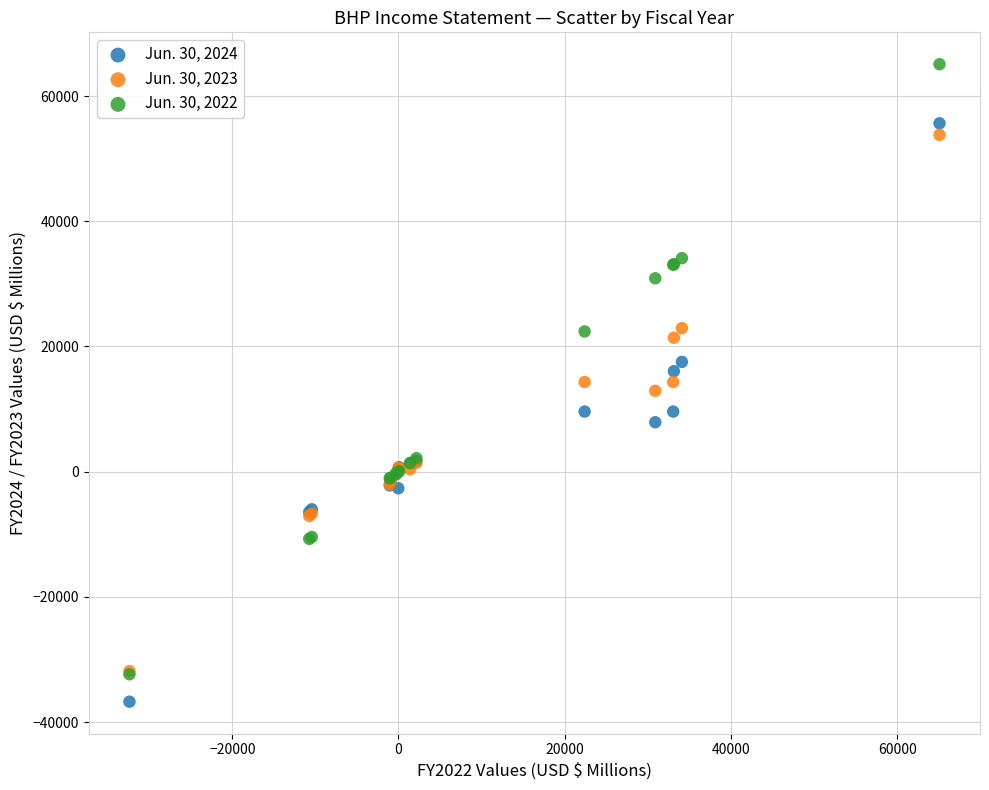

What are all the series names shown in the legend?

Jun. 30, 2024, Jun. 30, 2023, Jun. 30, 2022